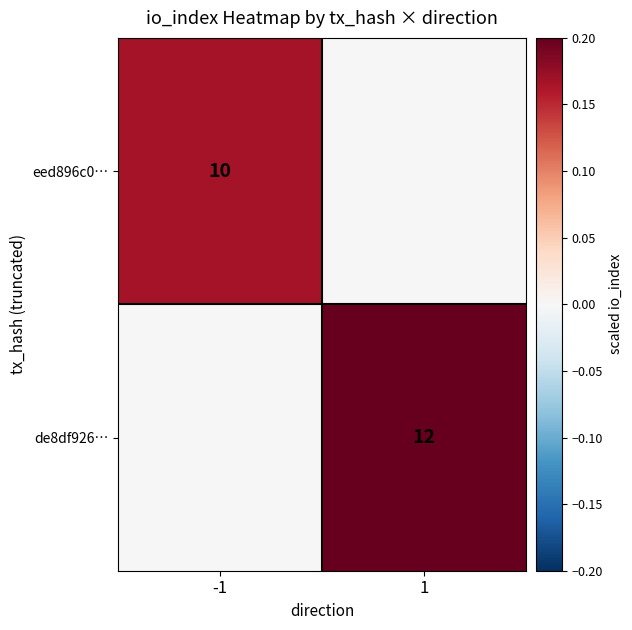

True or false: de8df926… has a value of 12 at 1.

True